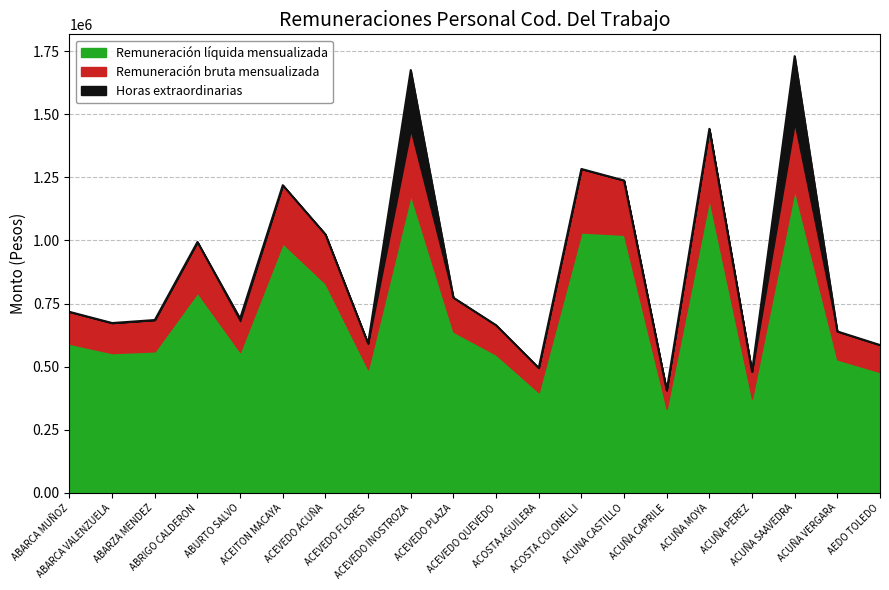

True or false: Remuneración bruta mensualizada has a value of 699439 at ACUNA CASTILLO.

False